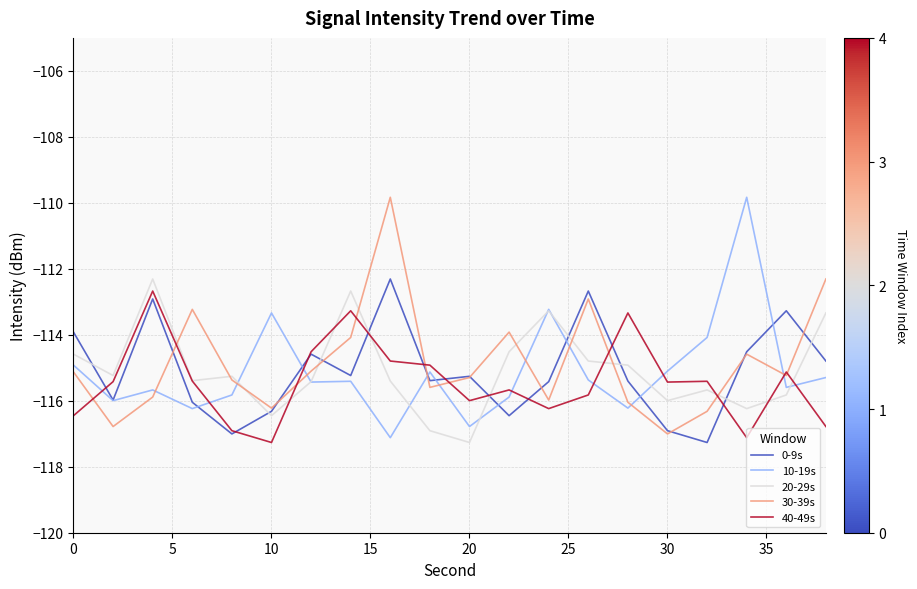

What is the lowest value of the 40-49s series?

-117.3